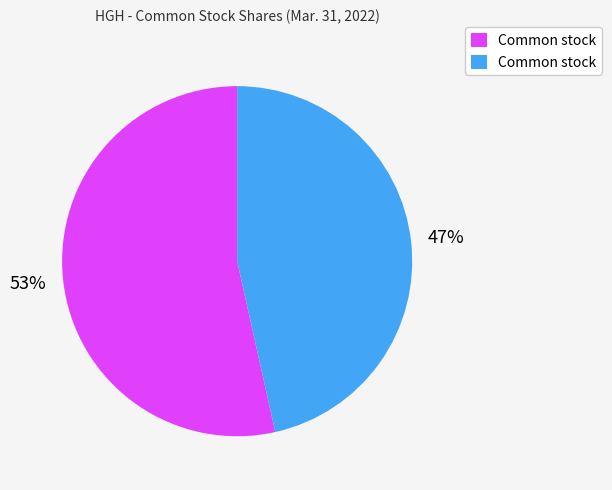

Is there a majority slice in this chart?

Yes